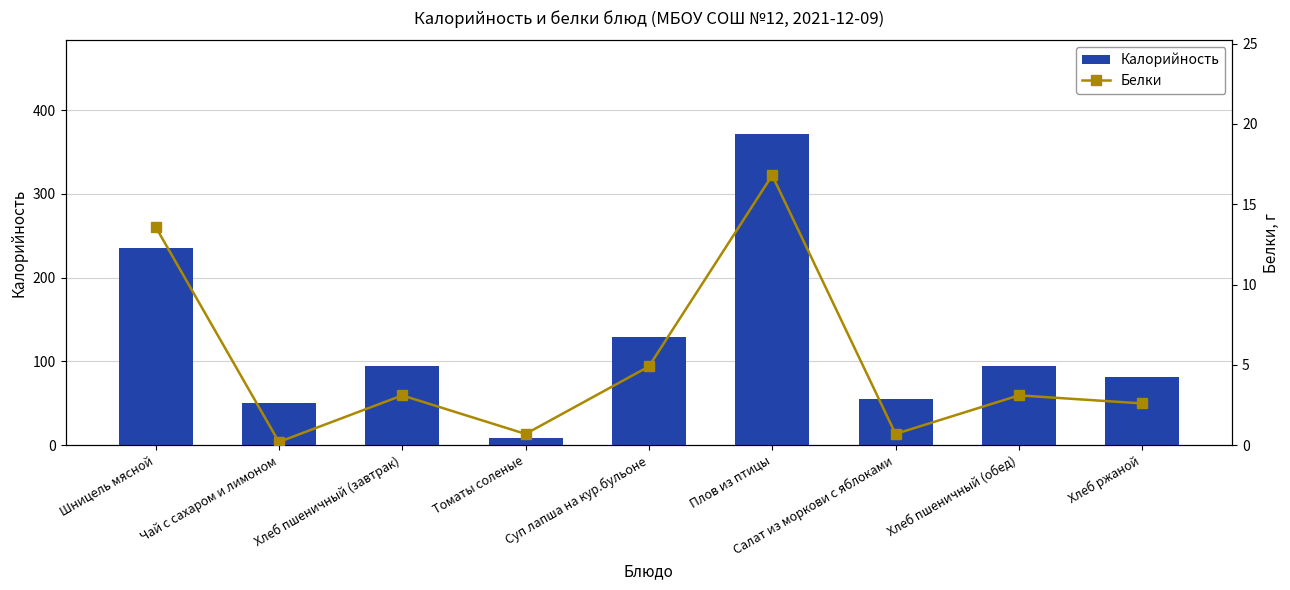

The Белки series shows 0.5 at Салат из моркови с яблоками. True or false?

False